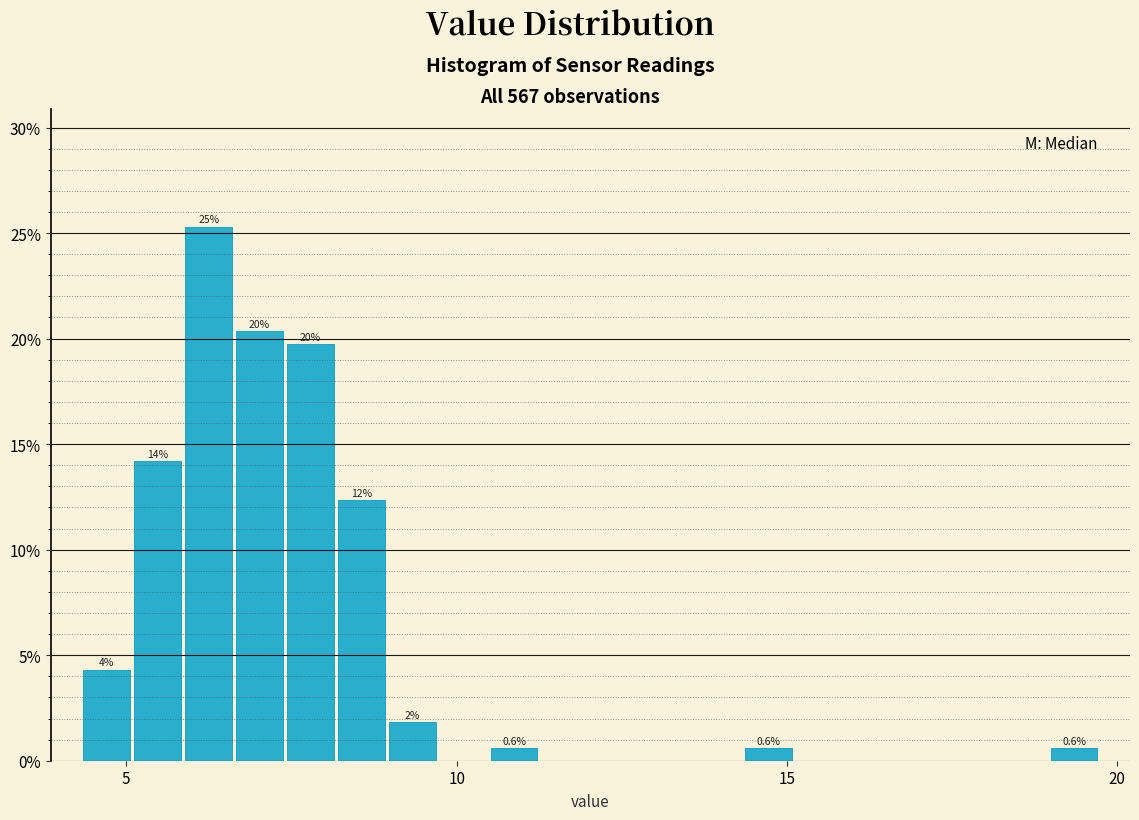

Read against the x-axis, roughly where is the centre of the tallest bar?

6.0